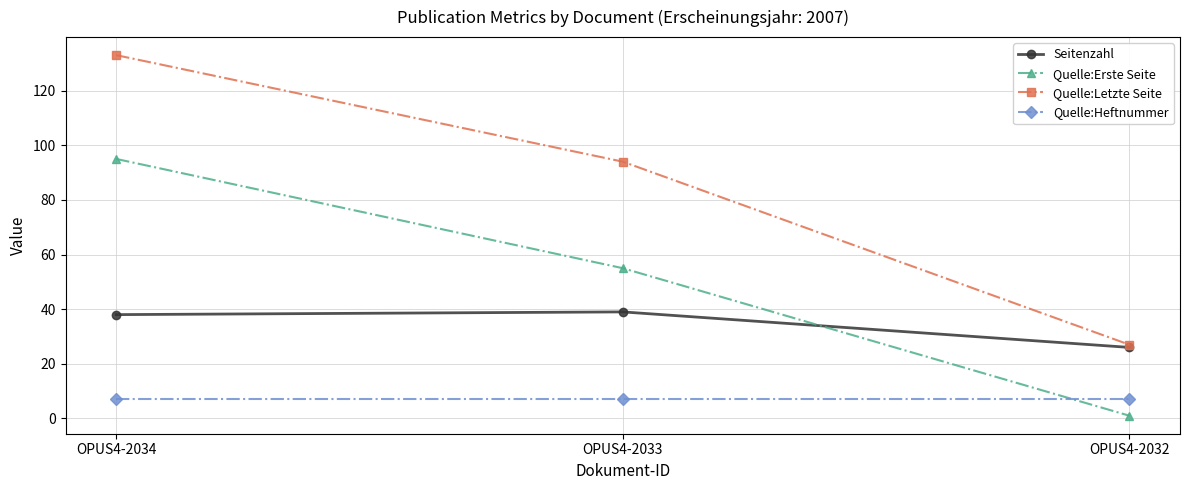

Reading left to right, list all the values displayed in this chart.

Seitenzahl: OPUS4-2034=38	OPUS4-2033=39	OPUS4-2032=26
Quelle:Erste Seite: OPUS4-2034=95	OPUS4-2033=55	OPUS4-2032=1
Quelle:Letzte Seite: OPUS4-2034=133	OPUS4-2033=94	OPUS4-2032=27
Quelle:Heftnummer: OPUS4-2034=7	OPUS4-2033=7	OPUS4-2032=7